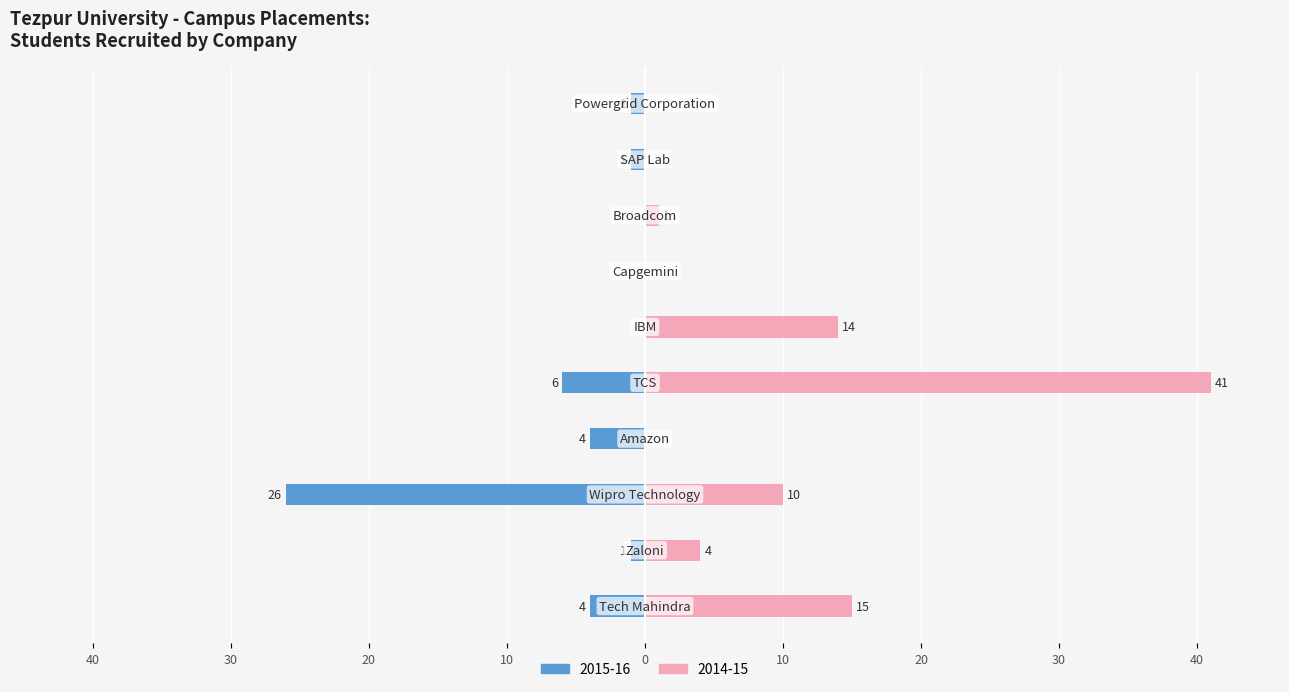

Is the value of 2014-15 at Capgemini greater than the value of 2015-16 at Capgemini?

No